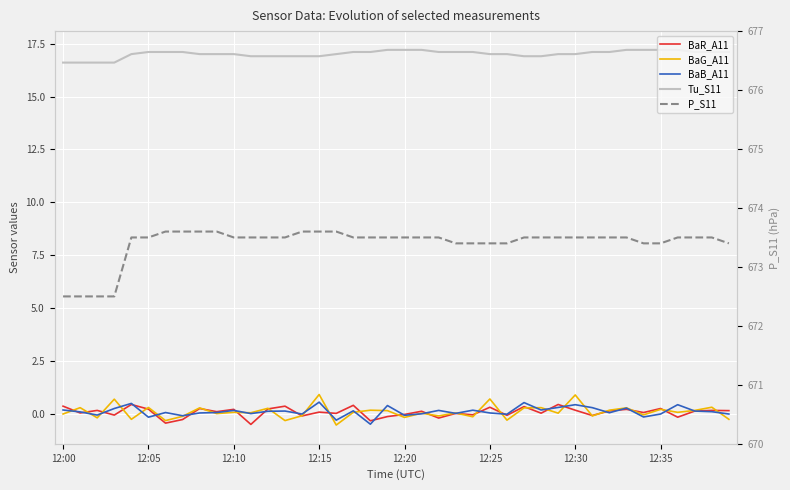

At which category does the chart reach its minimum across all series?

16